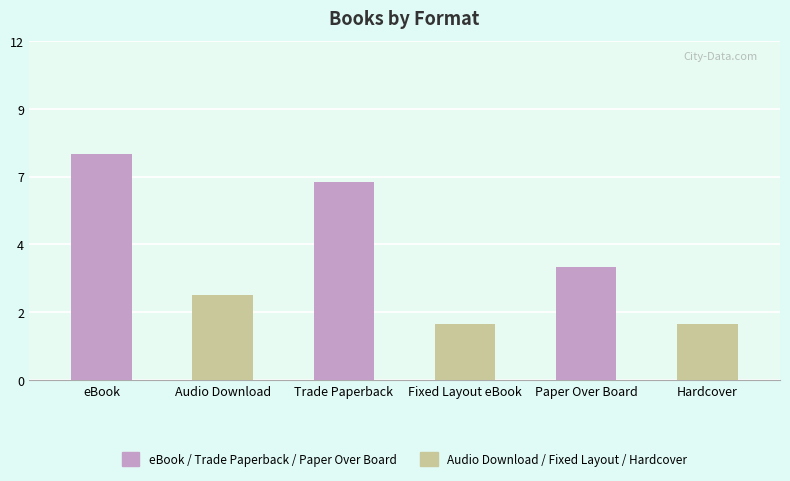

What is the difference between the second highest and minimum values?

5